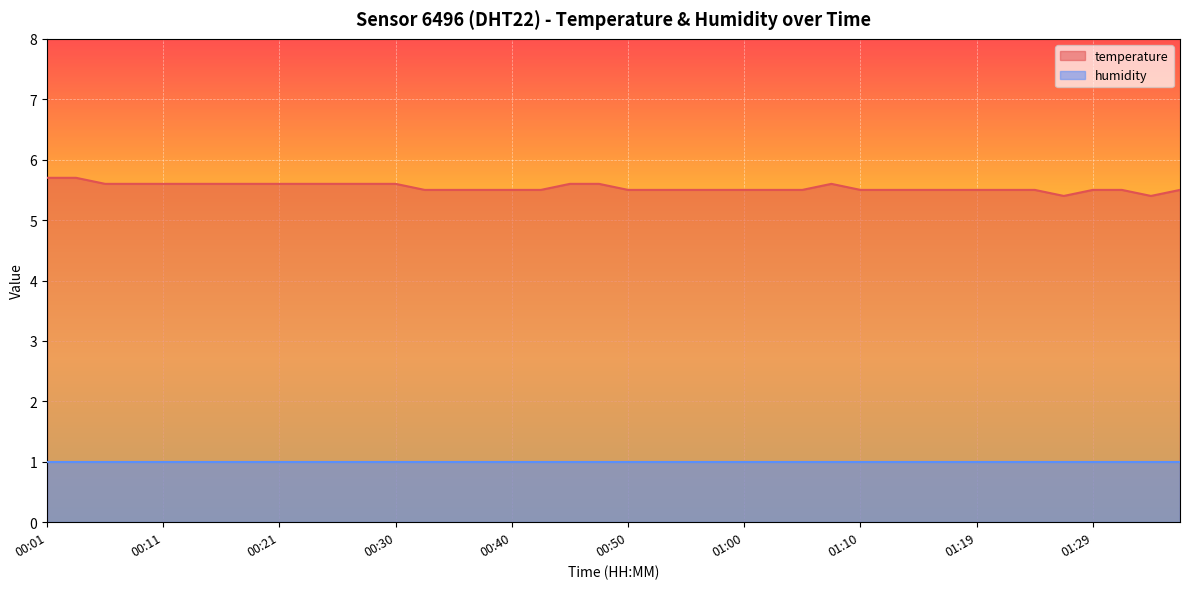

How many lines are shown in the chart?

2